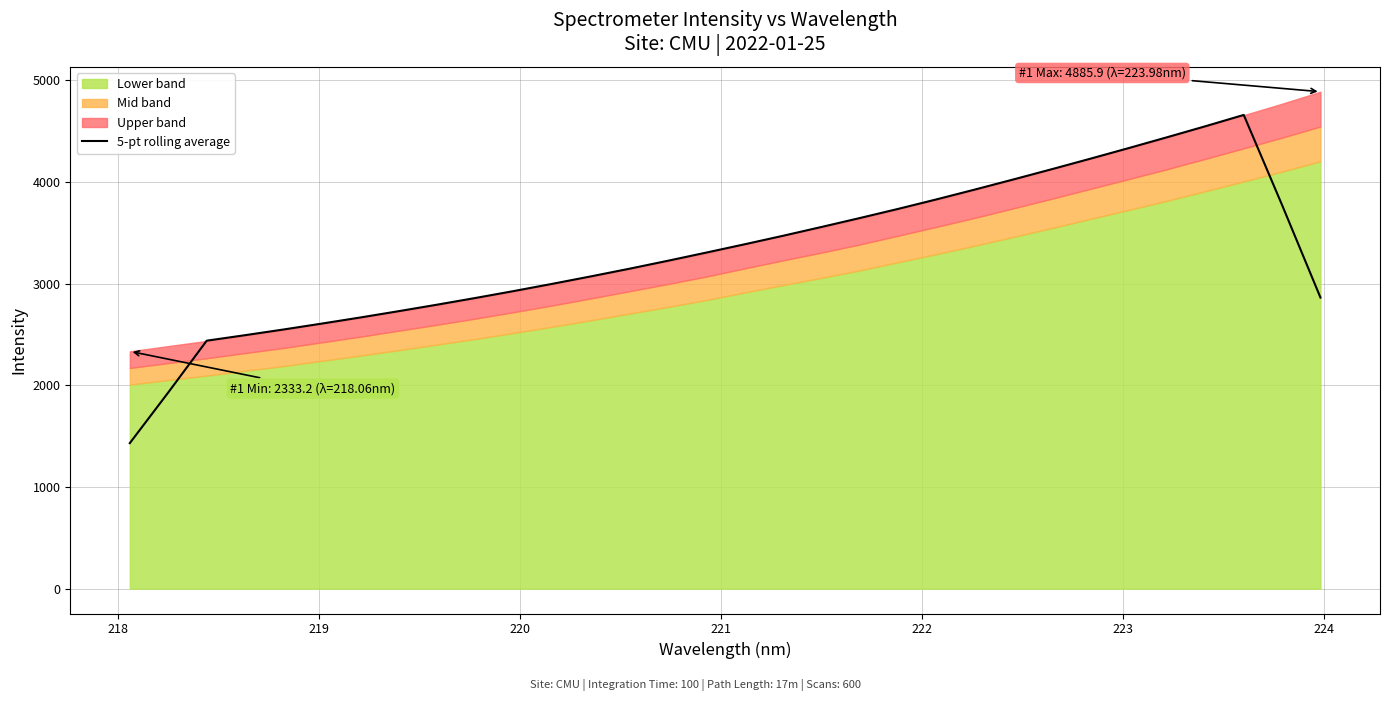

What is the label of the 27th point from the right?

222